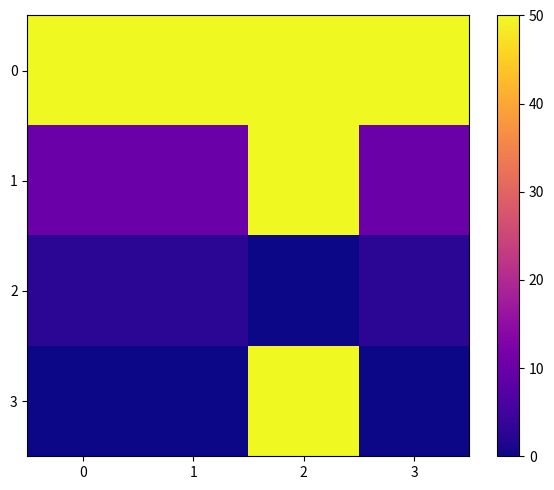

What is the difference between the highest and lowest values at 1?

50.0